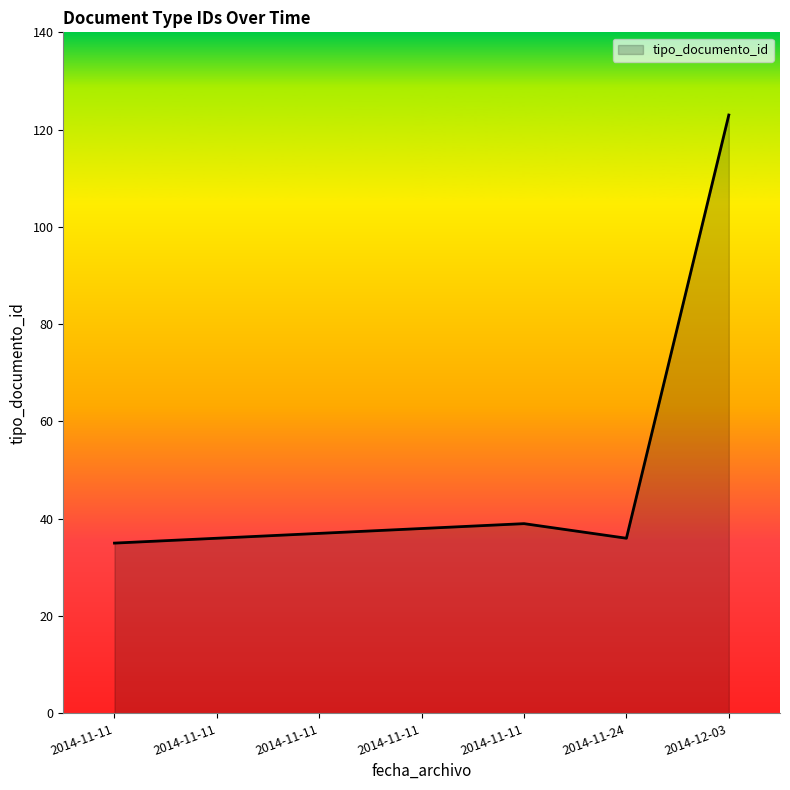

How many series are shown in this chart?

1